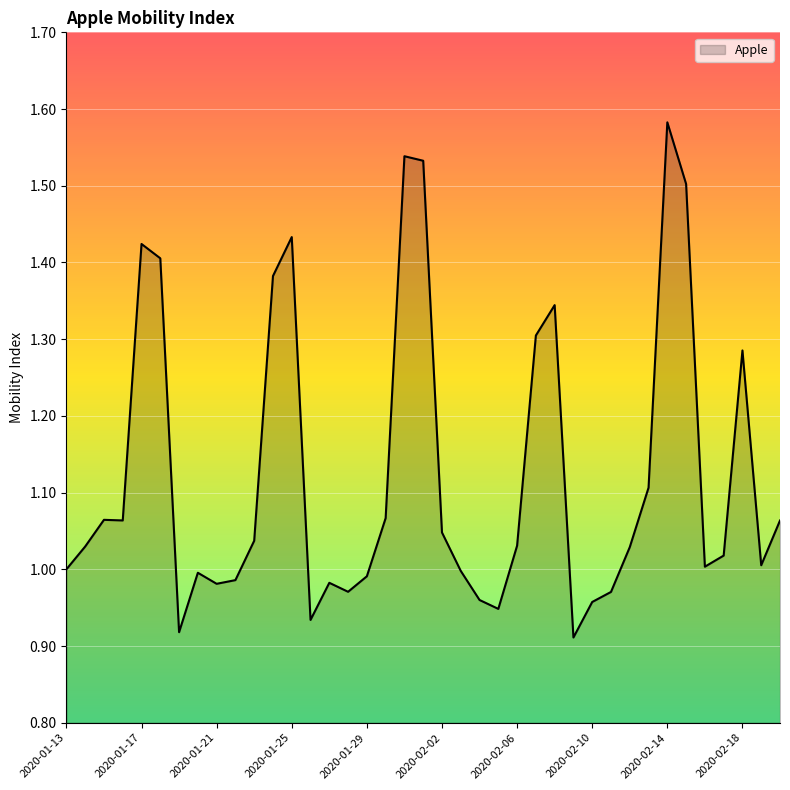

At which category does the data reach its first local peak?

2020-01-15